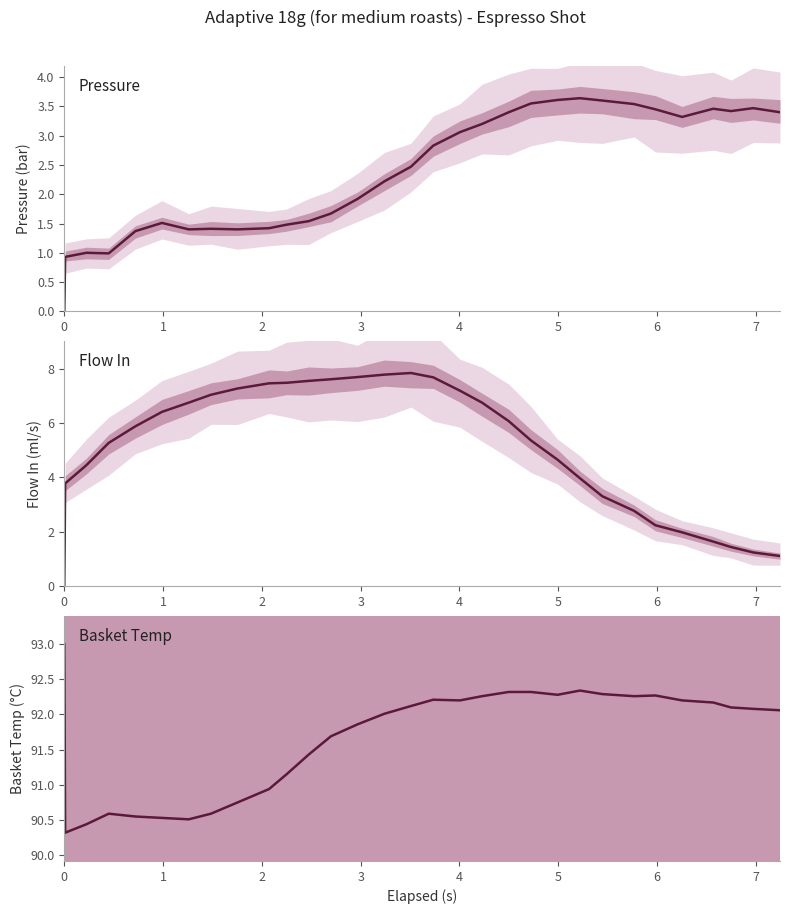

What is the sum of all Flow In values?

157.7